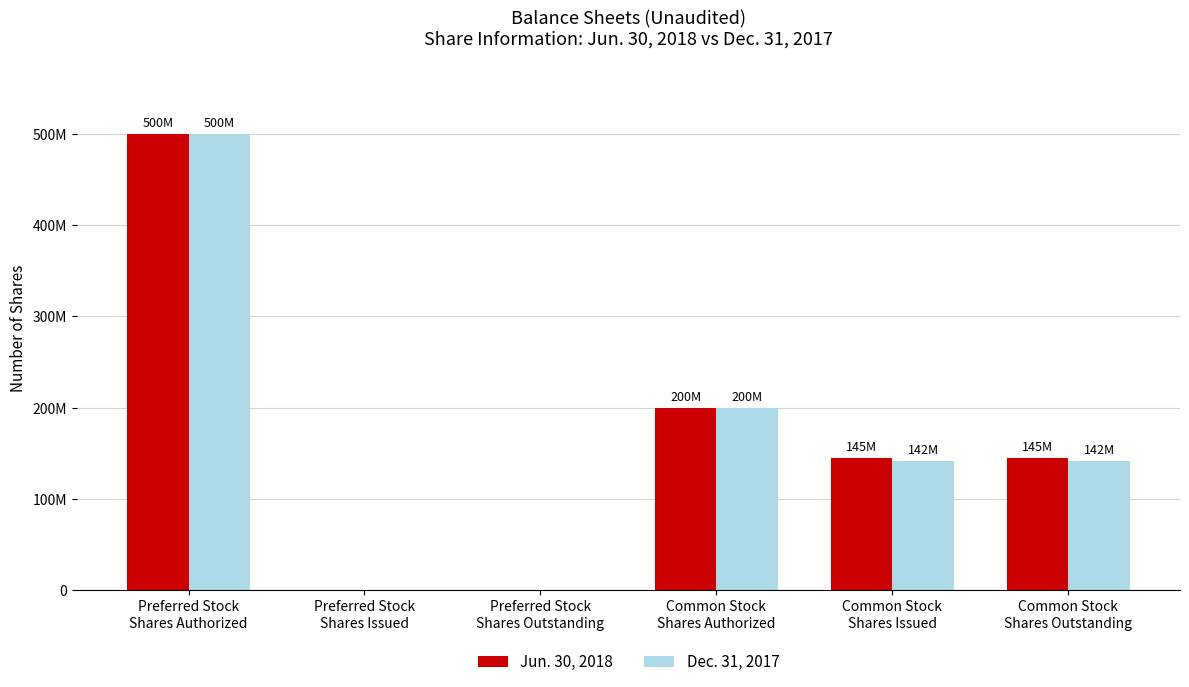

List the series in order of their peak value, highest first.

Jun. 30, 2018, Dec. 31, 2017